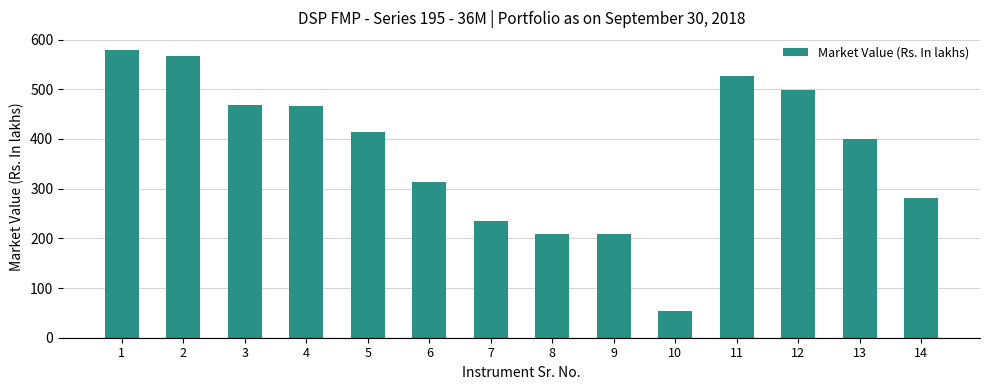

At which category does the chart reach its minimum across all series?

10